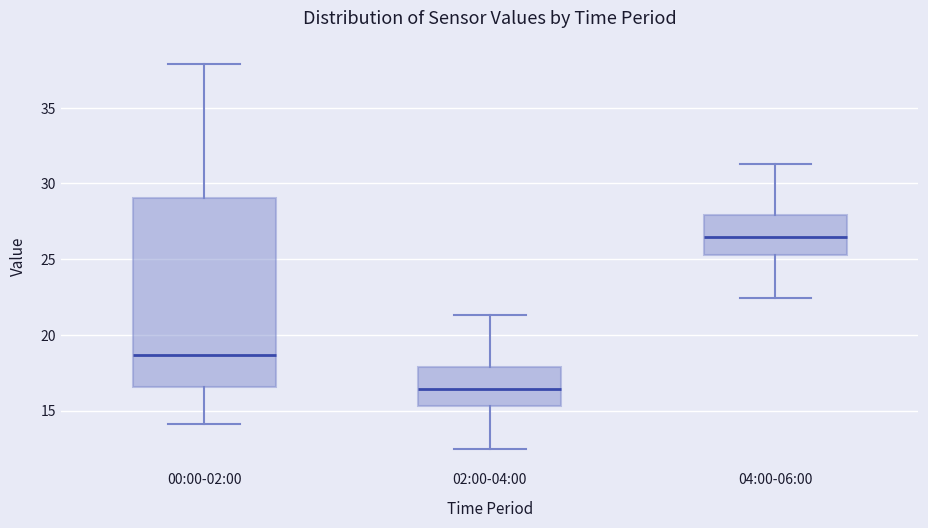

Reading left to right, transcribe this box plot: for each box, give where its median line is, the range the box spans, and where its two whiskers end, as read against the y-axis. The values are not printed on the chart, so give them approximately, as read against the axis.

00:00-02:00: median 18.5, box 16.5 to 29.0, whiskers 14.0 to 38.0
02:00-04:00: median 16.5, box 15.5 to 18.0, whiskers 12.5 to 21.5
04:00-06:00: median 26.5, box 25.5 to 28.0, whiskers 22.5 to 31.5